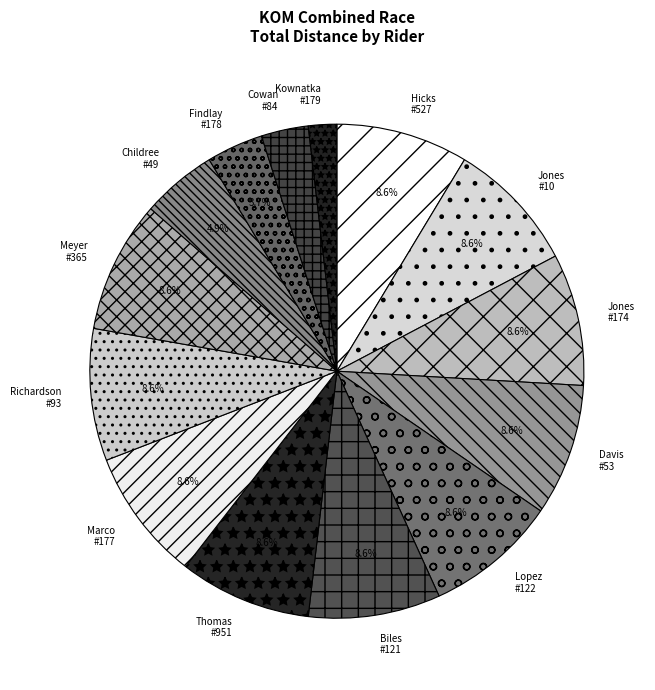

Approximately how many times larger is the value at Kownatka #179 compared to Childree #49?

0.4